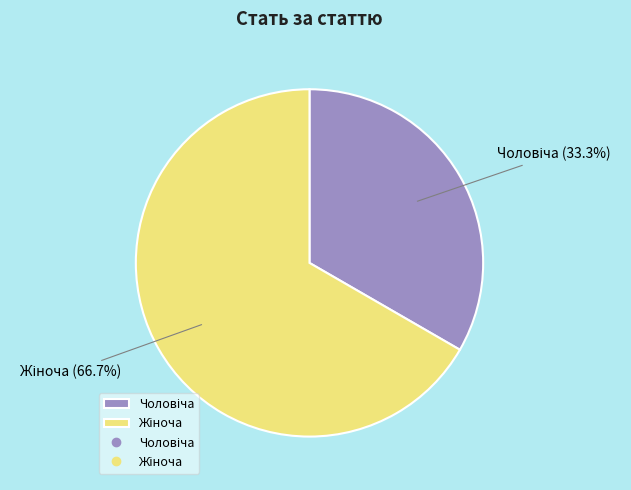

Does any single category account for the majority?

Yes